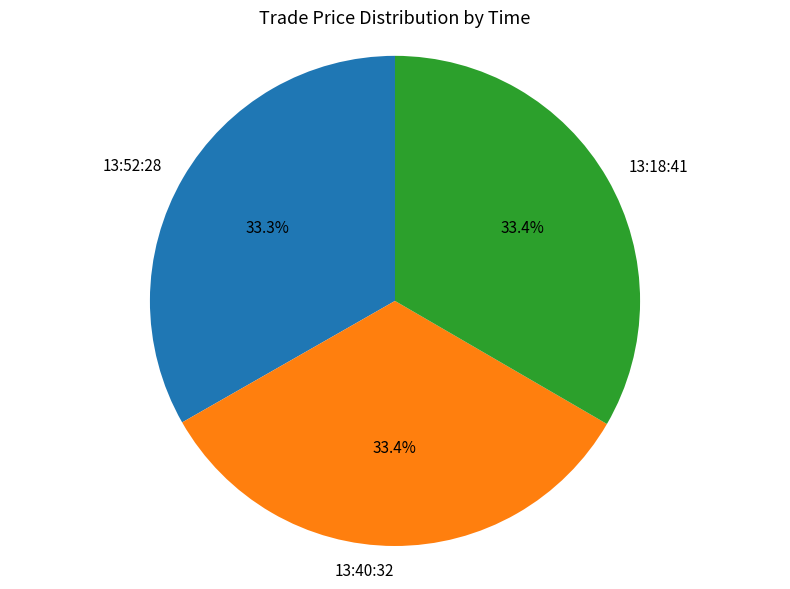

Approximately how many times larger is the value at 13:18:41 compared to 13:52:28?

1.0